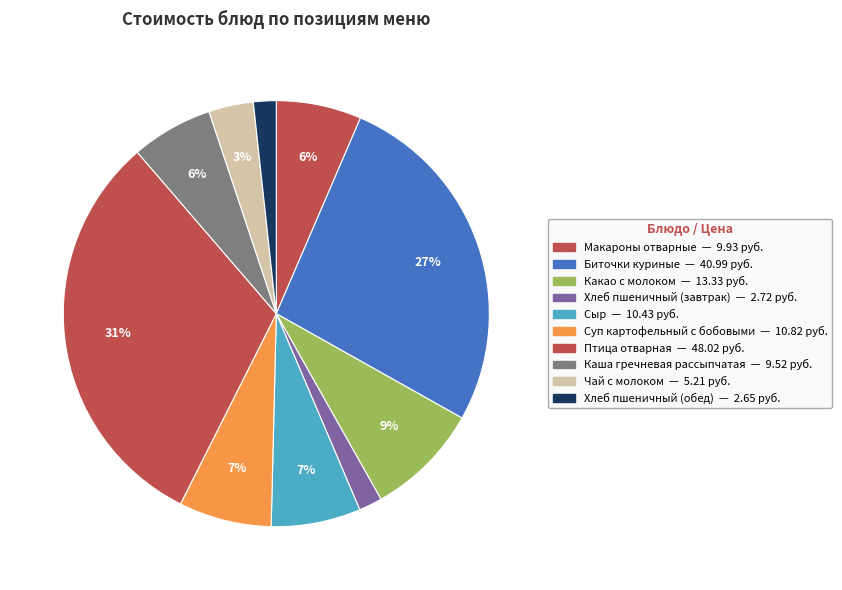

How much of the chart is everything except Хлеб пшеничный (обед)?

98.3%